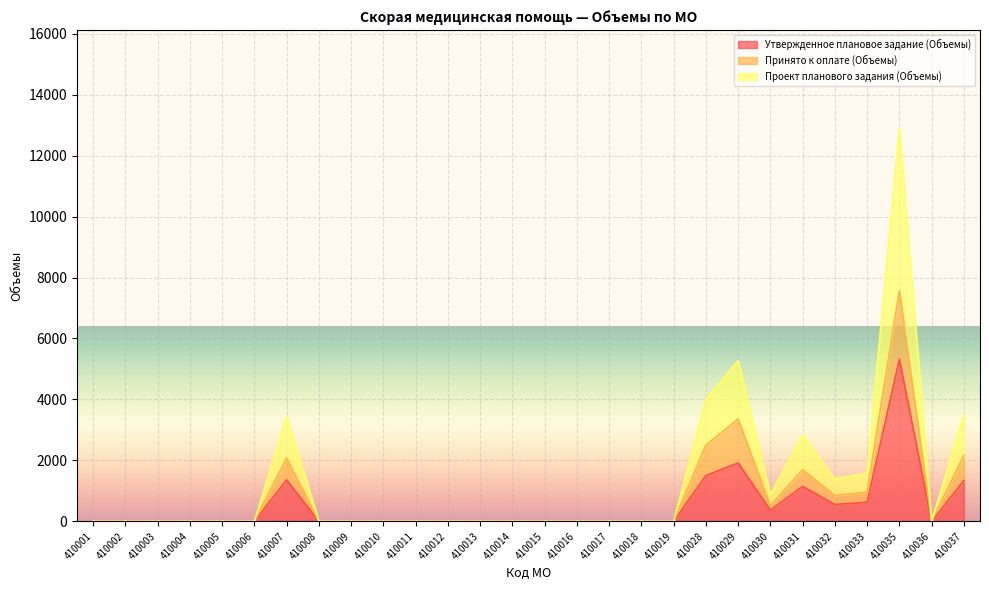

What is the value of the Принято к оплате (Объемы) point at the 28th from the left?

2162